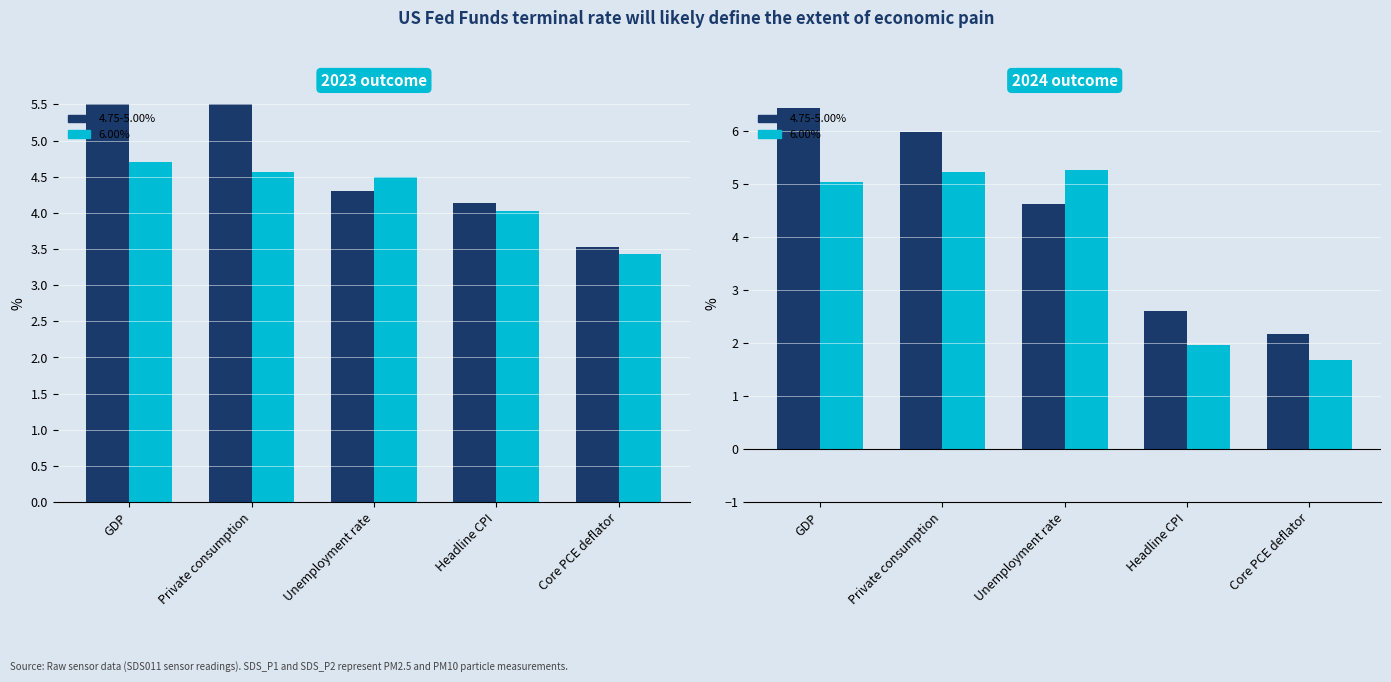

Rank the series by their average value, from highest to lowest.

4.75-5.00%, 6.00%